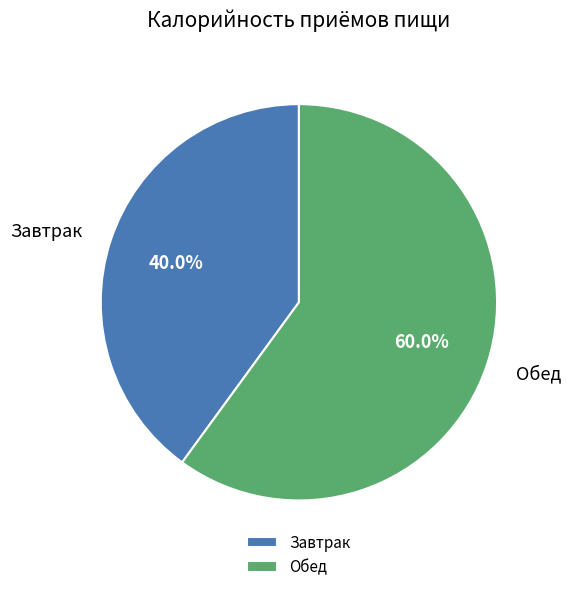

What is the smallest slice in the pie chart?

Завтрак